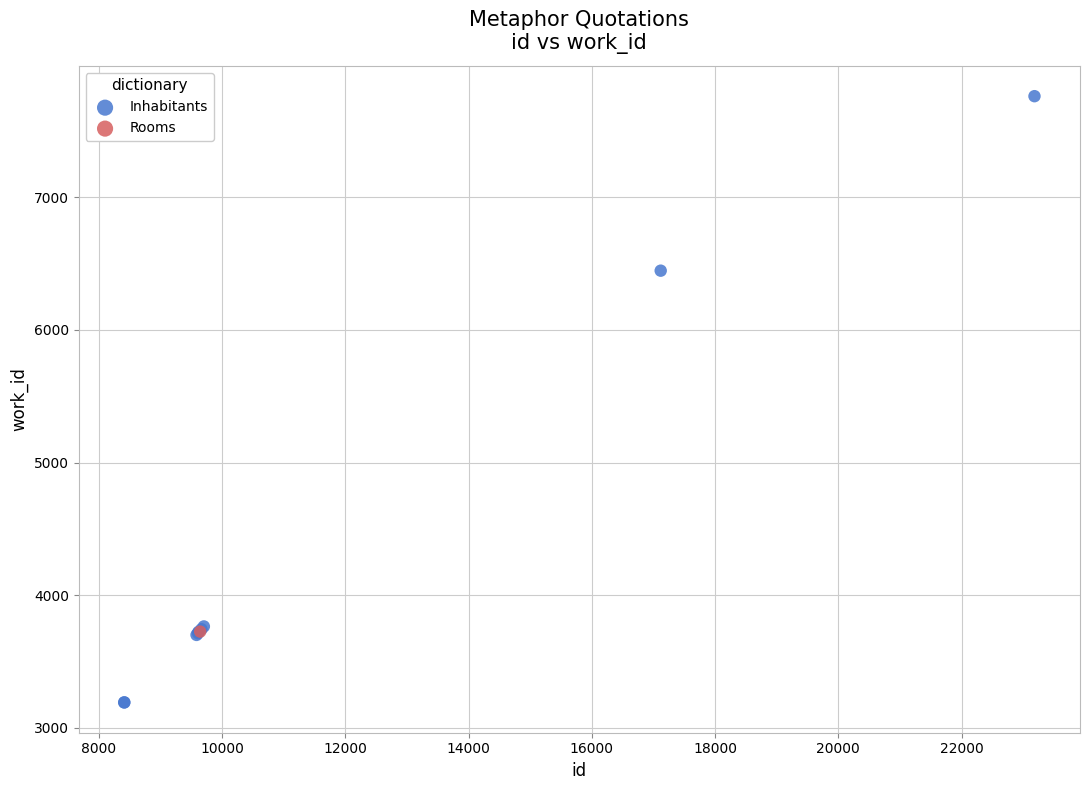

What are all the series names shown in the legend?

Inhabitants, Rooms